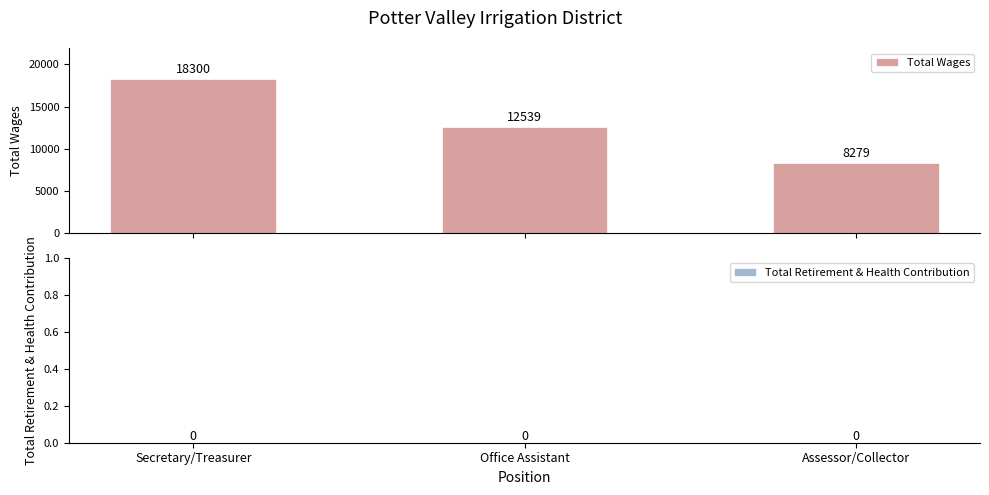

What is the smallest value displayed?

8279